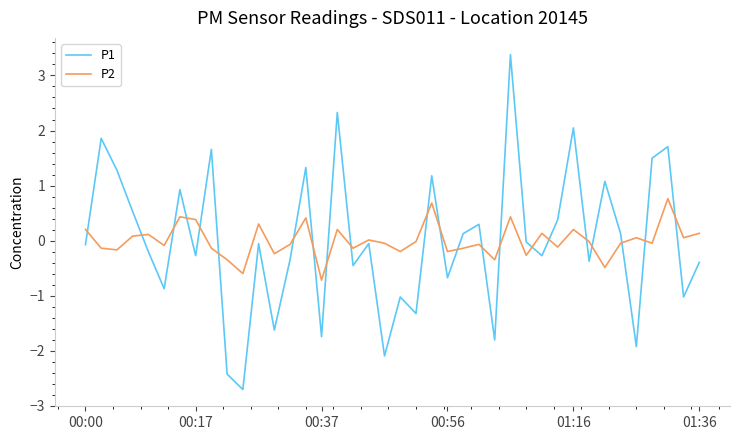

What are all the series names shown in the legend?

P1, P2